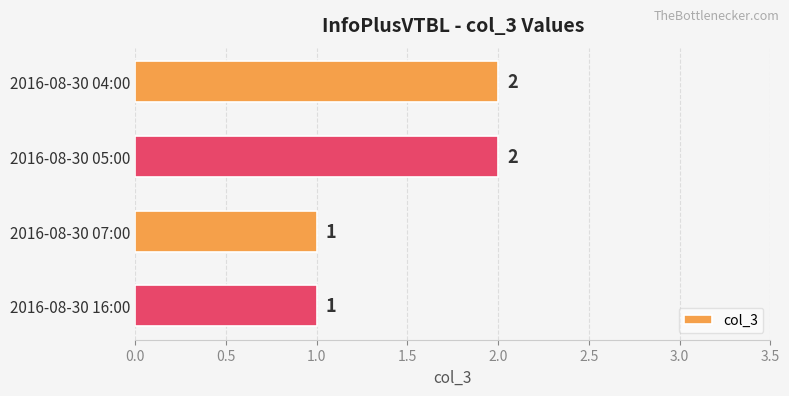

Is it true that the value at 2016-08-30 04:00 is 2?

True